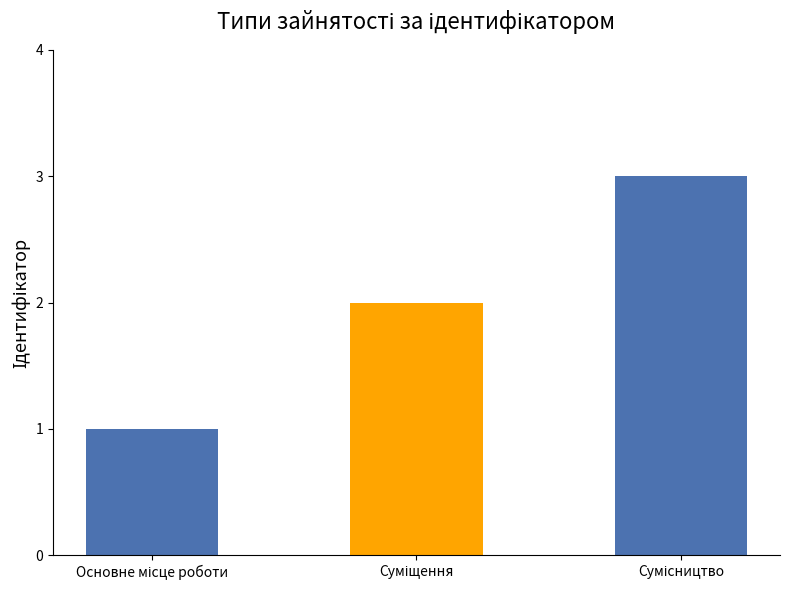

What is the maximum value shown in the chart?

3